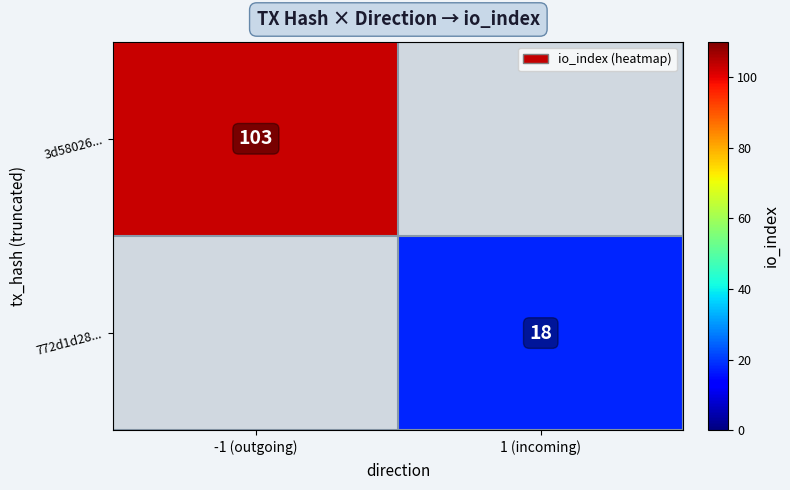

The value of 772d1d28... at 1 (incoming) is 12. True or false?

False